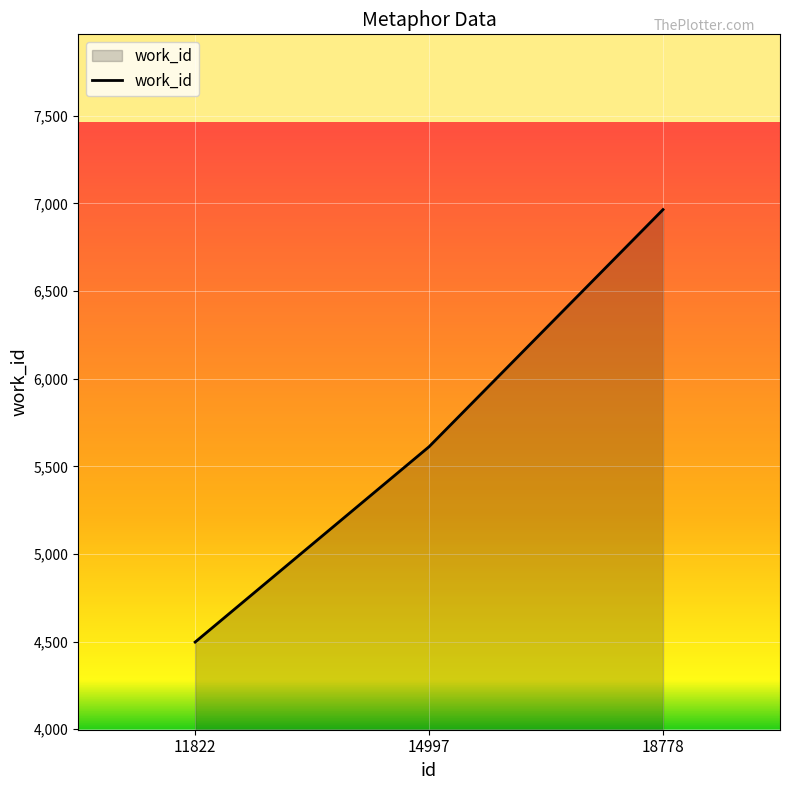

Reading left to right, what are all the values shown in this chart?

4497	5612	6965